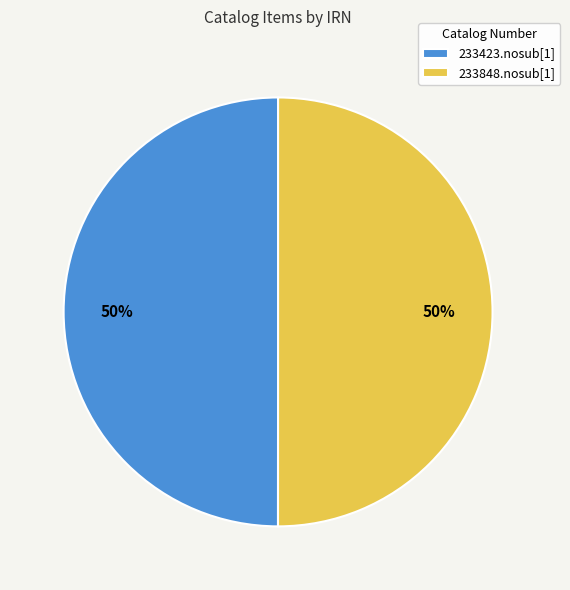

Do 233848.nosub[1] and 233423.nosub[1] together represent more than half of the pie?

Yes